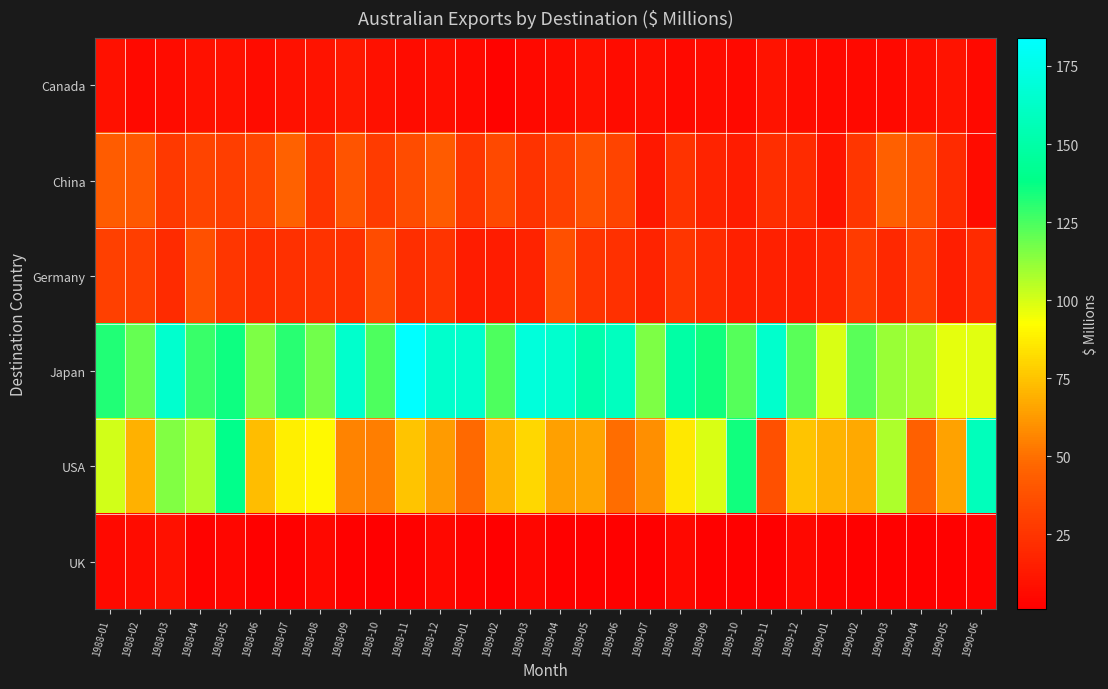

Reading right to left, extract all data points from this chart.

Canada: 1990-06=6	1990-05=10	1990-04=8	1990-03=6	1990-02=6	1990-01=6	1989-12=7	1989-11=10	1989-10=6	1989-09=7	1989-08=6	1989-07=8	1989-06=7	1989-05=9	1989-04=7	1989-03=6	1989-02=3	1989-01=6	1988-12=8	1988-11=7	1988-10=9	1988-09=12	1988-08=10	1988-07=9	1988-06=7	1988-05=9	1988-04=9	1988-03=7	1988-02=6	1988-01=9
China: 1990-06=7	1990-05=21	1990-04=38	1990-03=44	1990-02=26	1990-01=11	1989-12=21	1989-11=22	1989-10=14	1989-09=17	1989-08=24	1989-07=12	1989-06=32	1989-05=37	1989-04=30	1989-03=24	1989-02=34	1989-01=26	1988-12=42	1988-11=36	1988-10=28	1988-09=39	1988-08=25	1988-07=45	1988-06=33	1988-05=29	1988-04=32	1988-03=27	1988-02=41	1988-01=43
Germany: 1990-06=21	1990-05=15	1990-04=29	1990-03=19	1990-02=28	1990-01=17	1989-12=15	1989-11=16	1989-10=16	1989-09=21	1989-08=26	1989-07=17	1989-06=23	1989-05=25	1989-04=37	1989-03=17	1989-02=14	1989-01=14	1988-12=25	1988-11=22	1988-10=36	1988-09=23	1988-08=24	1988-07=23	1988-06=22	1988-05=26	1988-04=37	1988-03=21	1988-02=29	1988-01=30
Japan: 1990-06=98	1990-05=97	1990-04=108	1990-03=111	1990-02=122	1990-01=99	1989-12=122	1989-11=164	1989-10=123	1989-09=135	1989-08=149	1989-07=116	1989-06=159	1989-05=152	1989-04=165	1989-03=170	1989-02=124	1989-01=164	1988-12=164	1988-11=184	1988-10=124	1988-09=164	1988-08=118	1988-07=131	1988-06=116	1988-05=136	1988-04=128	1988-03=165	1988-02=120	1988-01=132
USA: 1990-06=158	1990-05=65	1990-04=44	1990-03=107	1990-02=67	1990-01=70	1989-12=75	1989-11=37	1989-10=135	1989-09=99	1989-08=86	1989-07=59	1989-06=49	1989-05=66	1989-04=64	1989-03=81	1989-02=70	1989-01=48	1988-12=63	1988-11=75	1988-10=54	1988-09=56	1988-08=91	1988-07=88	1988-06=73	1988-05=139	1988-04=107	1988-03=115	1988-02=69	1988-01=101
UK: 1990-06=3	1990-05=2	1990-04=2	1990-03=2	1990-02=2	1990-01=3	1989-12=5	1989-11=1	1989-10=2	1989-09=2	1989-08=5	1989-07=1	1989-06=2	1989-05=2	1989-04=2	1989-03=4	1989-02=1	1989-01=3	1988-12=5	1988-11=2	1988-10=1	1988-09=2	1988-08=5	1988-07=2	1988-06=2	1988-05=4	1988-04=3	1988-03=9	1988-02=7	1988-01=6